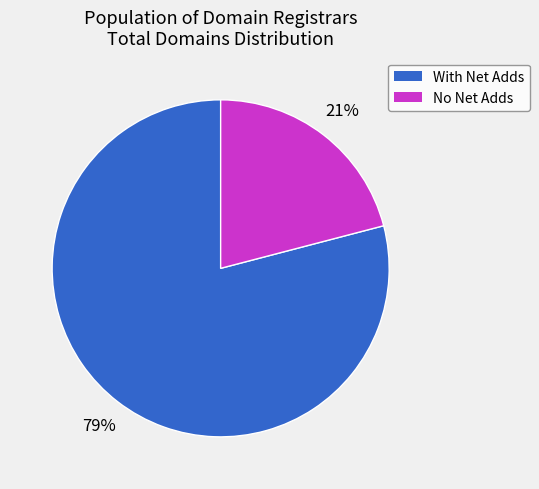

To the nearest percent, what is the difference between the largest and smallest slice percentages?

58%